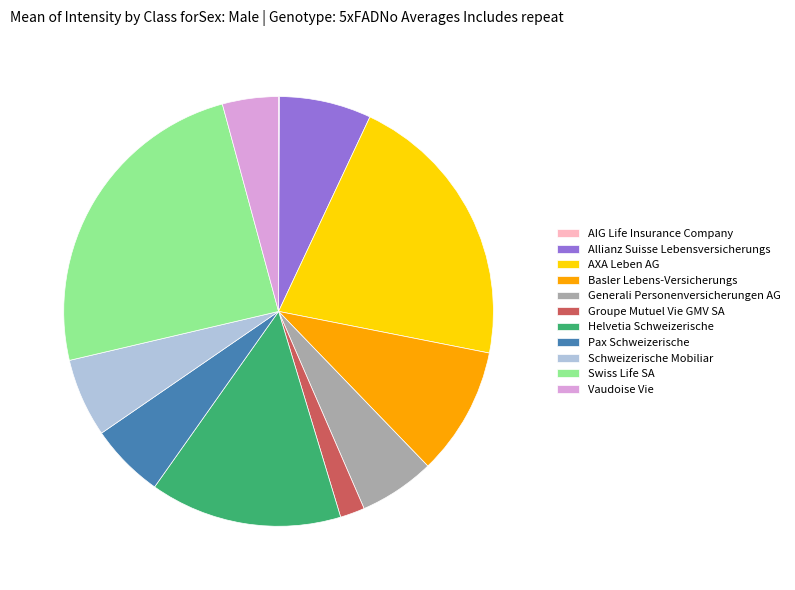

Is the sum of Generali Personenversicherungen AG and Schweizerische Mobiliar greater than half?

No